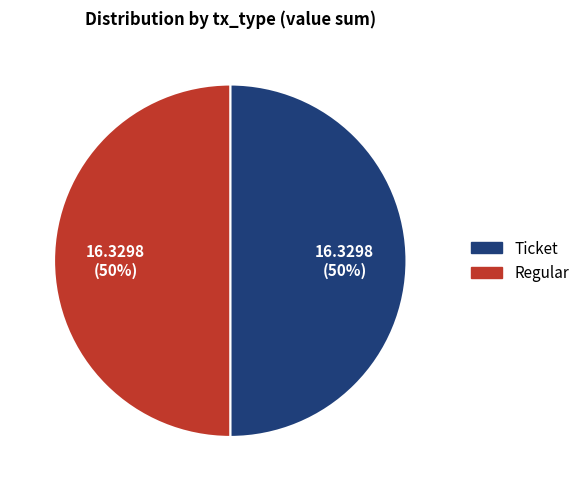

To the nearest percent, what is the average slice percentage?

50%